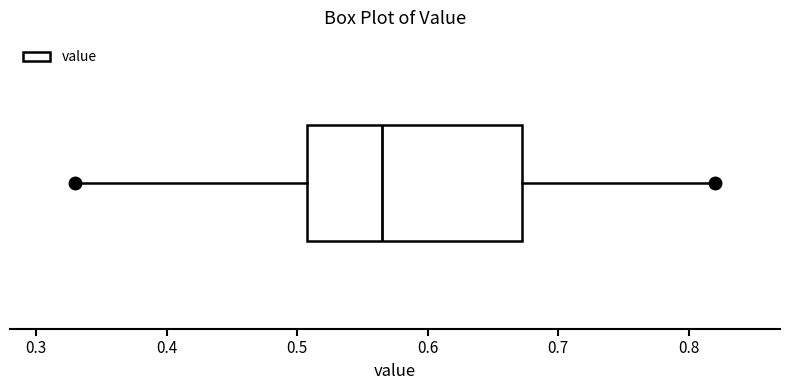

Where is the right edge of the box on the x-axis? The values are not printed on the chart, so give them approximately, as read against the axis.

0.67